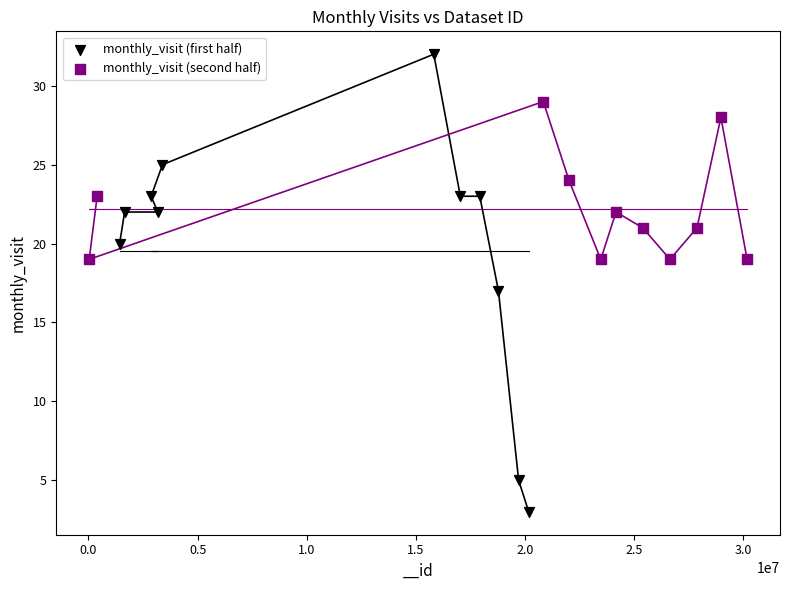

Which series reaches the maximum Y coordinate?

monthly_visit (first half)